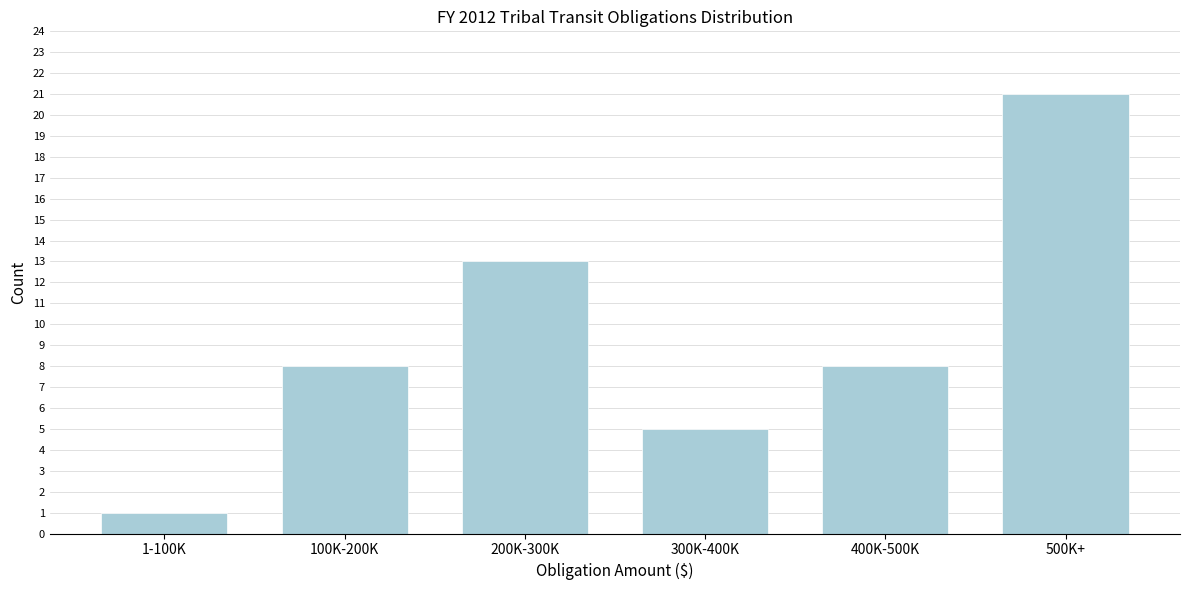

Reading left to right, what are all the values shown in this chart?

1	8	13	5	8	21